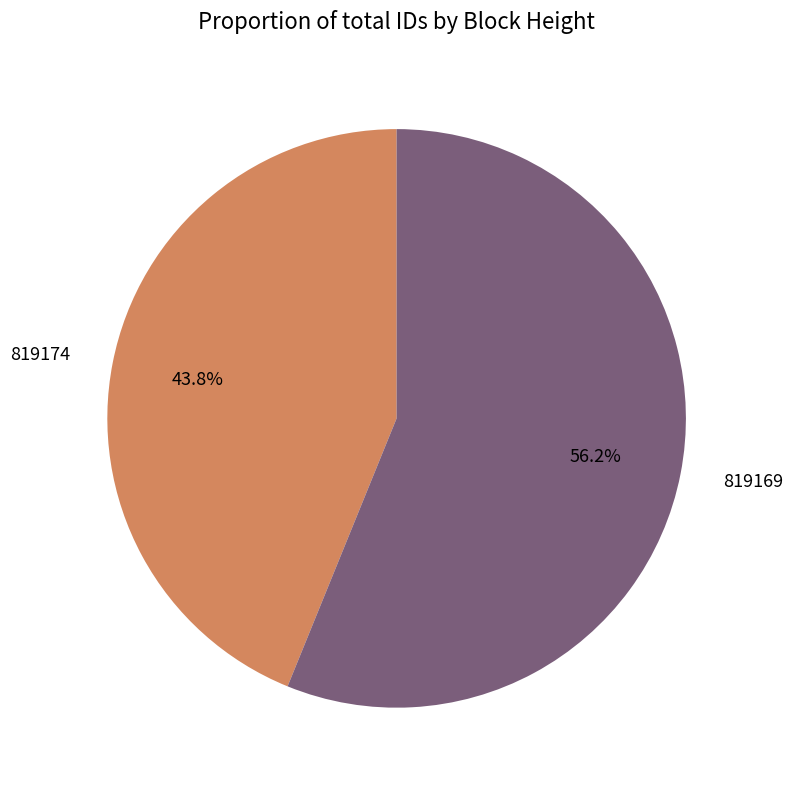

Count the number of slices in the pie.

2